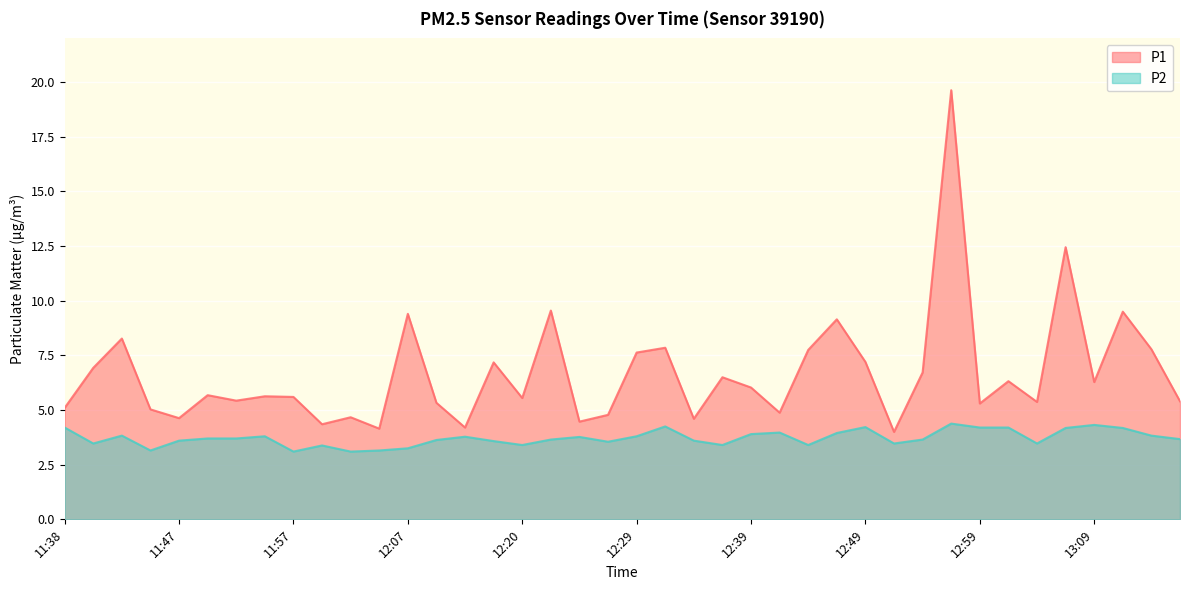

Reading left to right, extract all data points from this chart.

P1: 11:38=5.1	11:40=6.9	11:43=8.3	11:45=5.0	11:47=4.6	11:50=5.7	11:52=5.4	11:55=5.6	11:57=5.6	12:00=4.3	12:02=4.7	12:05=4.2	12:07=9.4	12:10=5.3	12:12=4.2	12:15=7.2	12:20=5.5	12:22=9.6	12:25=4.5	12:27=4.8	12:29=7.6	12:32=7.8	12:34=4.6	12:37=6.5	12:39=6.0	12:42=4.9	12:44=7.8	12:47=9.2	12:49=7.2	12:52=4.0	12:54=6.7	12:56=19.6	12:59=5.3	13:01=6.3	13:04=5.4	13:06=12.4	13:09=6.3	13:11=9.5	13:13=7.8	13:16=5.4
P2: 11:38=4.2	11:40=3.5	11:43=3.8	11:45=3.1	11:47=3.6	11:50=3.7	11:52=3.7	11:55=3.8	11:57=3.1	12:00=3.4	12:02=3.1	12:05=3.1	12:07=3.2	12:10=3.6	12:12=3.8	12:15=3.6	12:20=3.4	12:22=3.6	12:25=3.8	12:27=3.5	12:29=3.8	12:32=4.2	12:34=3.6	12:37=3.4	12:39=3.9	12:42=4.0	12:44=3.4	12:47=4.0	12:49=4.2	12:52=3.5	12:54=3.6	12:56=4.4	12:59=4.2	13:01=4.2	13:04=3.5	13:06=4.2	13:09=4.3	13:11=4.2	13:13=3.8	13:16=3.7